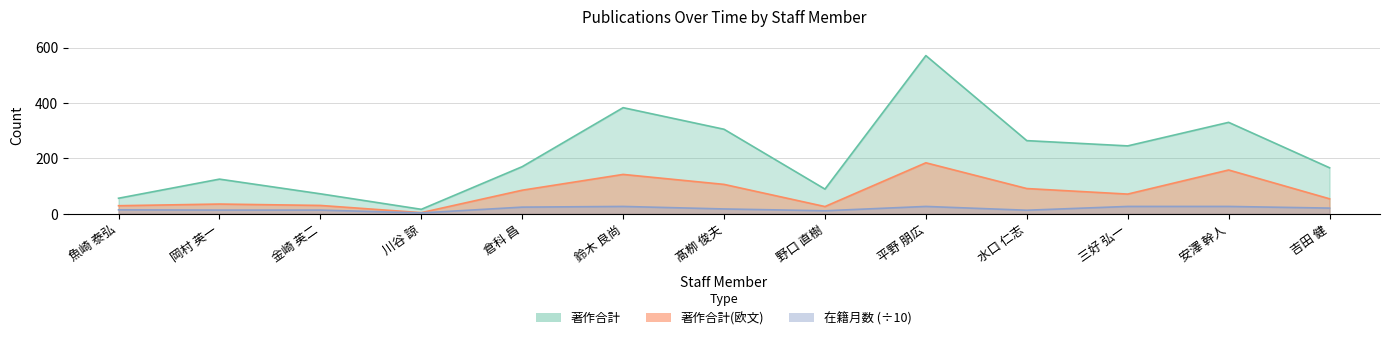

Rank the series by their maximum value, from highest to lowest.

著作合計, 著作合計(欧文), 在籍月数